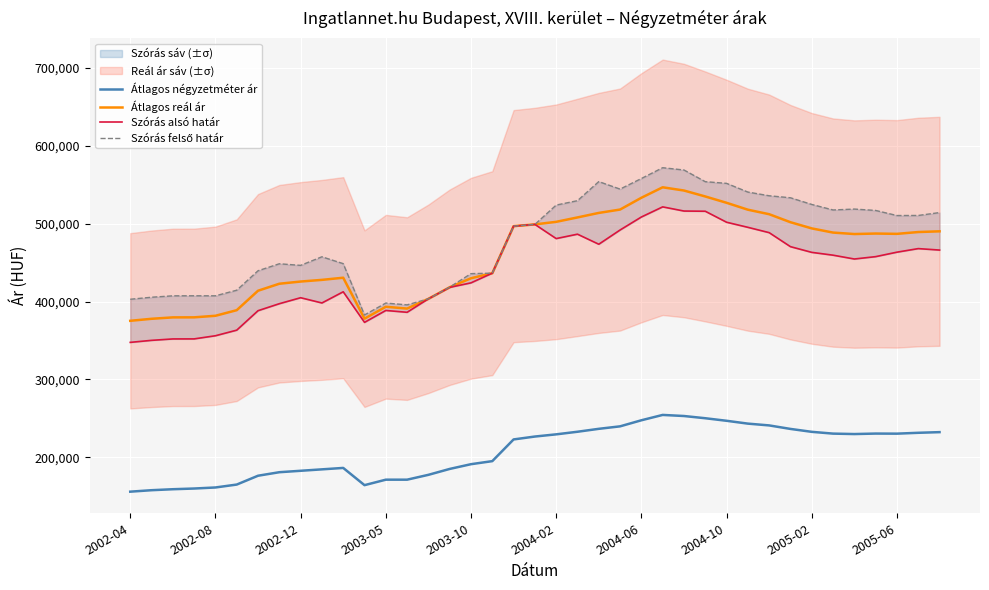

True or false: Átlagos négyzetméter ár and Átlagos reál ár intersect in this chart.

False